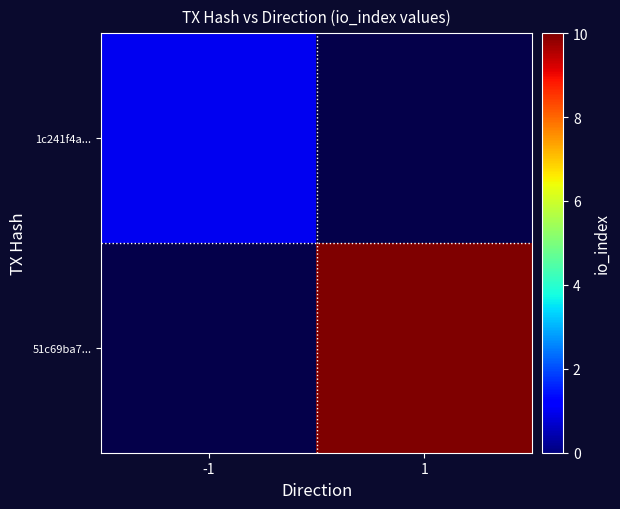

Between -1 and 1, which is larger?

1